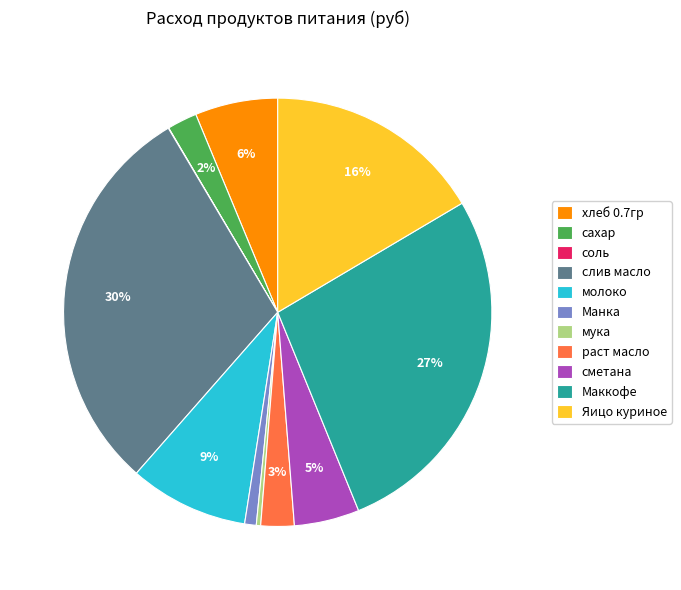

Does Маккофе account for over 50% of the chart?

No